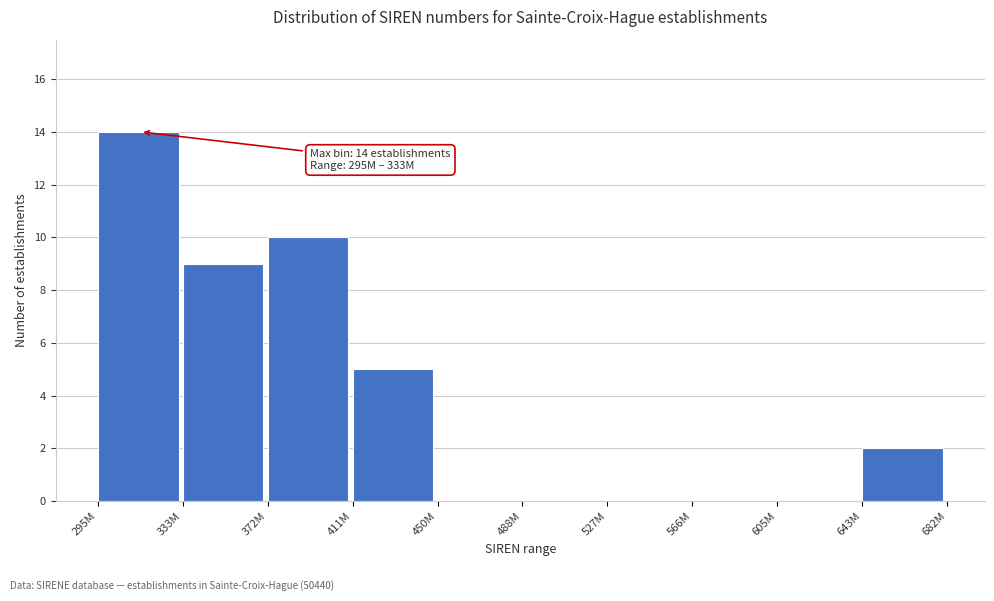

Reading left to right, list all the values displayed in this chart.

295M=14	333M=9	372M=10	411M=5	450M=0	488M=0	527M=0	566M=0	605M=0	643M=2